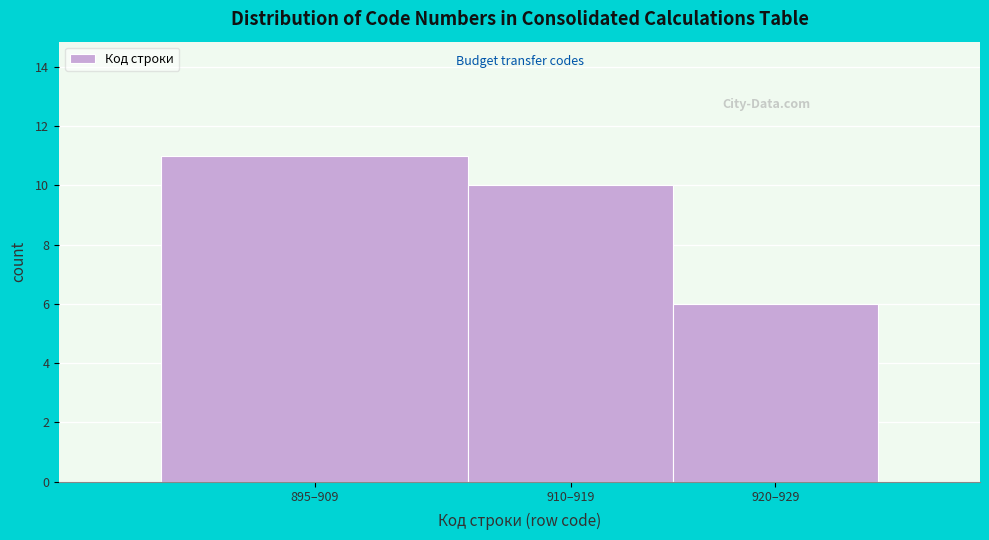

Reading left to right, extract all data points from this chart.

11	10	6